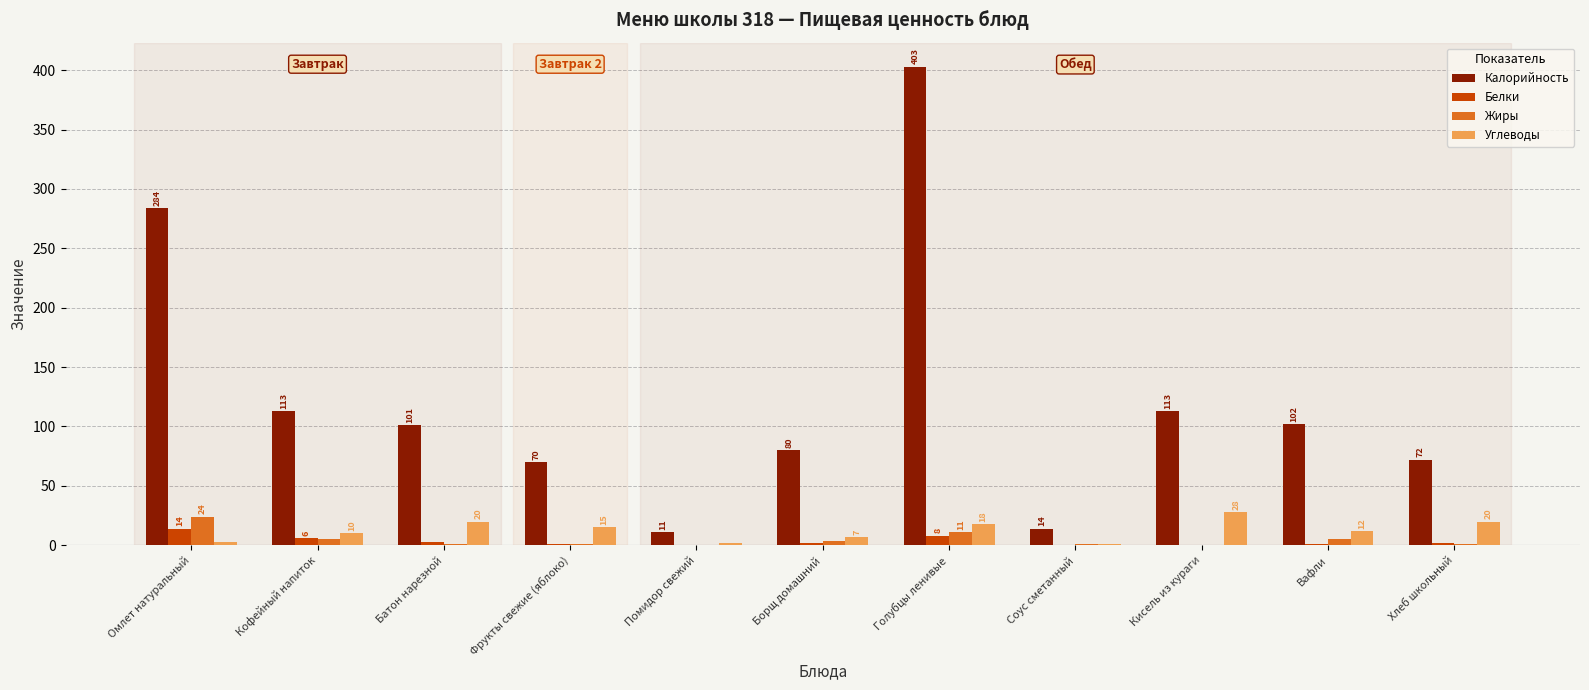

Which series changed the most between Фрукты свежие (яблоко) and Борщ домашний?

Калорийность